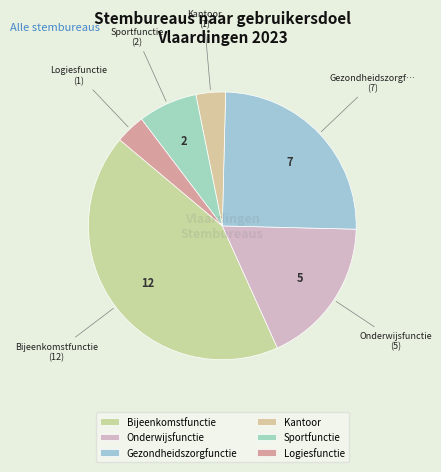

Does Gezondheidszorgfunctie represent more than half of the total?

No